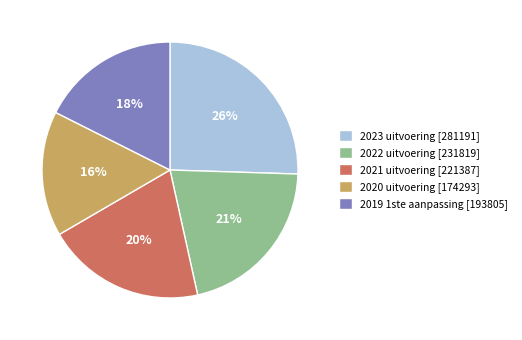

Is there any slice that represents more than half of the pie?

No